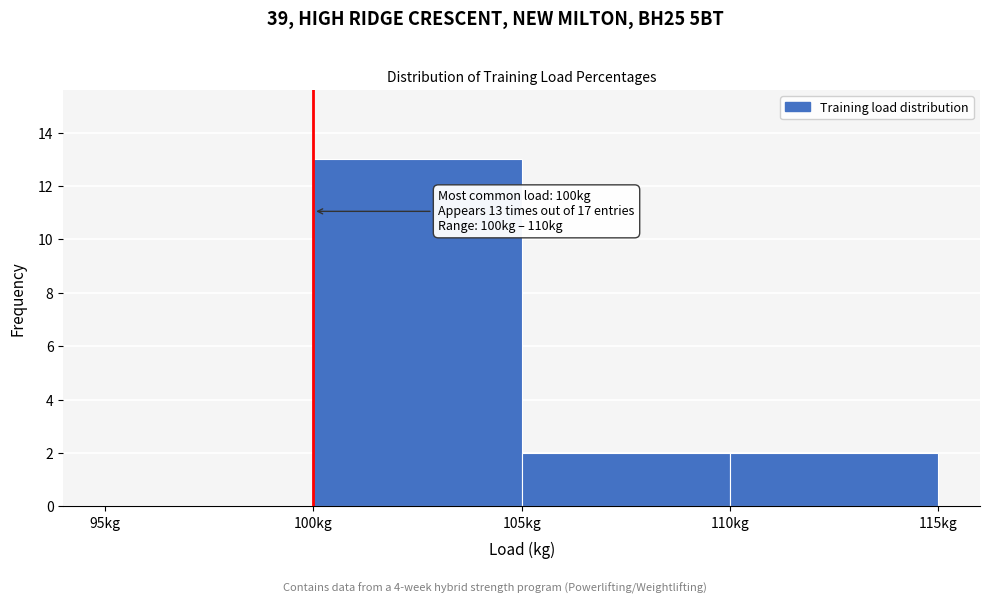

Over which range of the x-axis is the bar tallest?

100 to 105